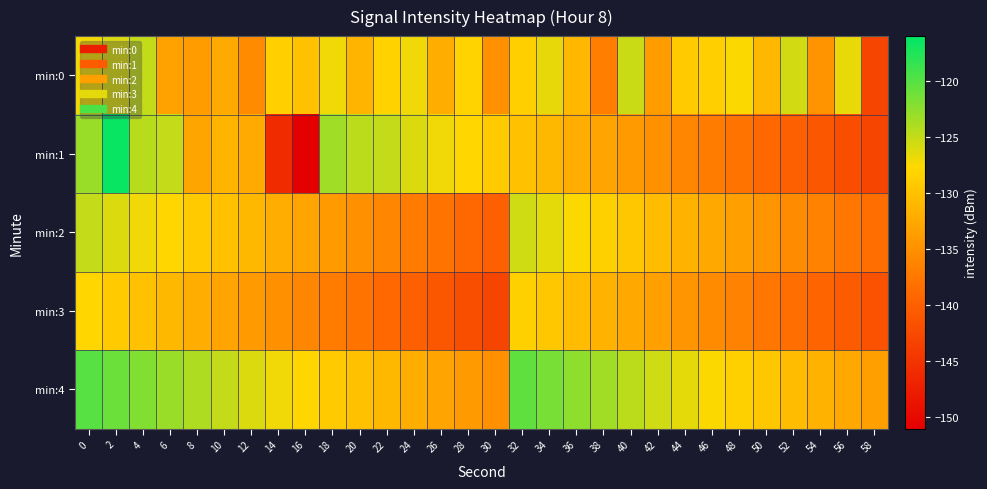

At 34, list the series in order from smallest to largest.

min:1, min:3, min:0, min:2, min:4